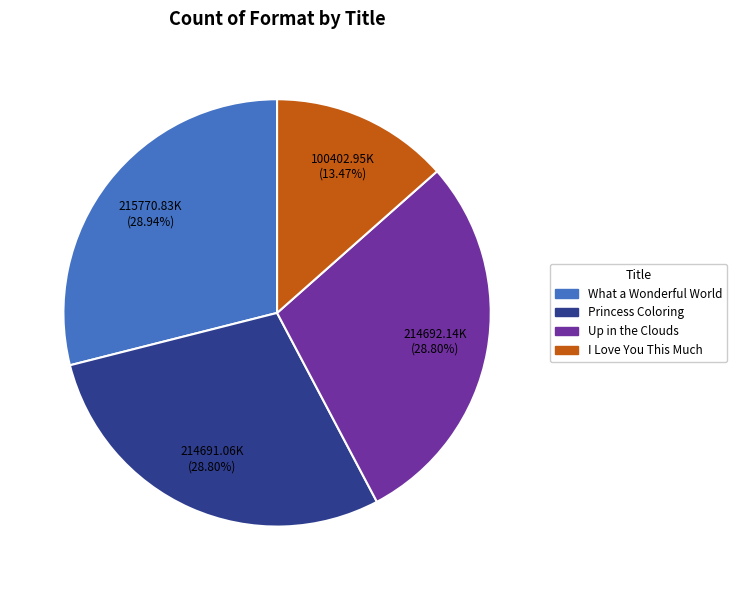

To the nearest percent, what percentage of the pie is Princess Coloring?

29%